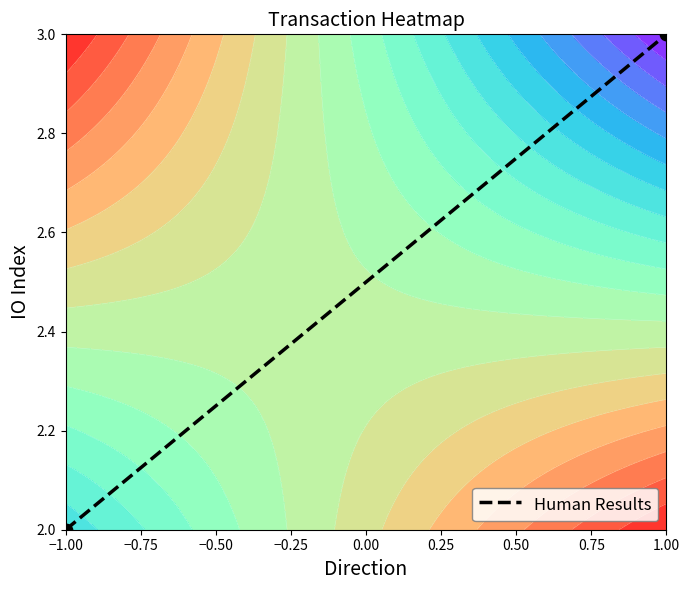

Count the values in the range 2 to 3.

2